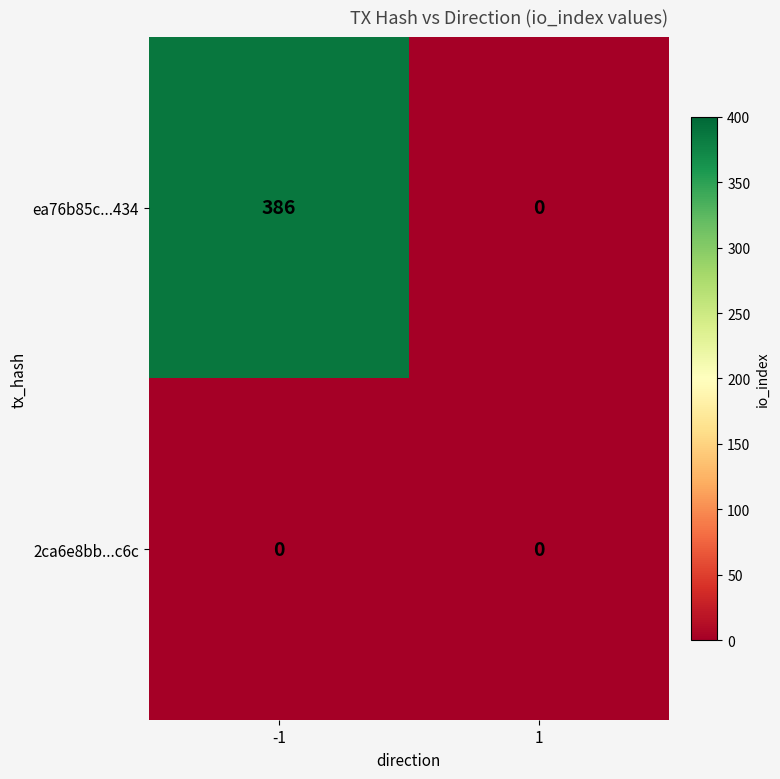

What is the total value across all series at -1?

386